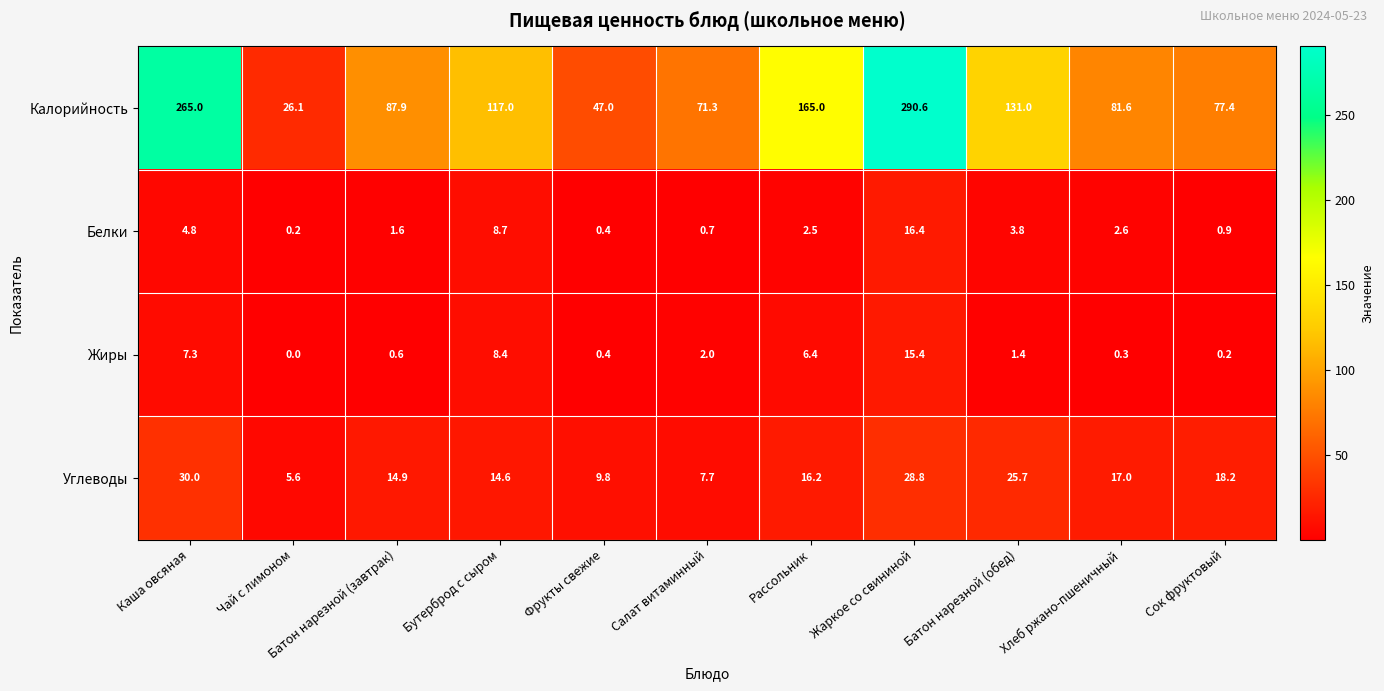

How many positive values does the Жиры series have?

10